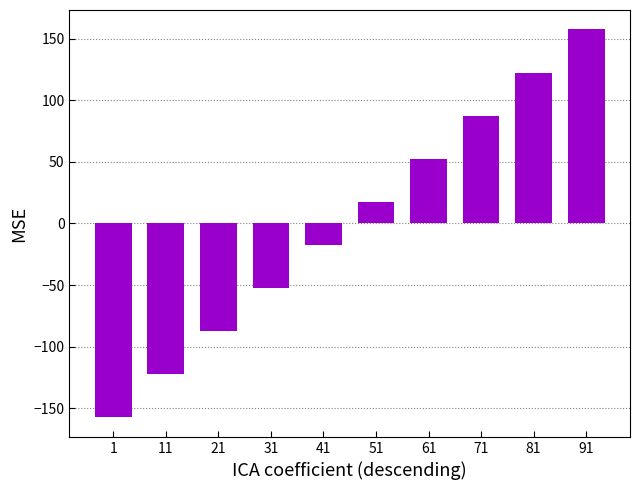

At which category does the chart reach its peak across all series?

91